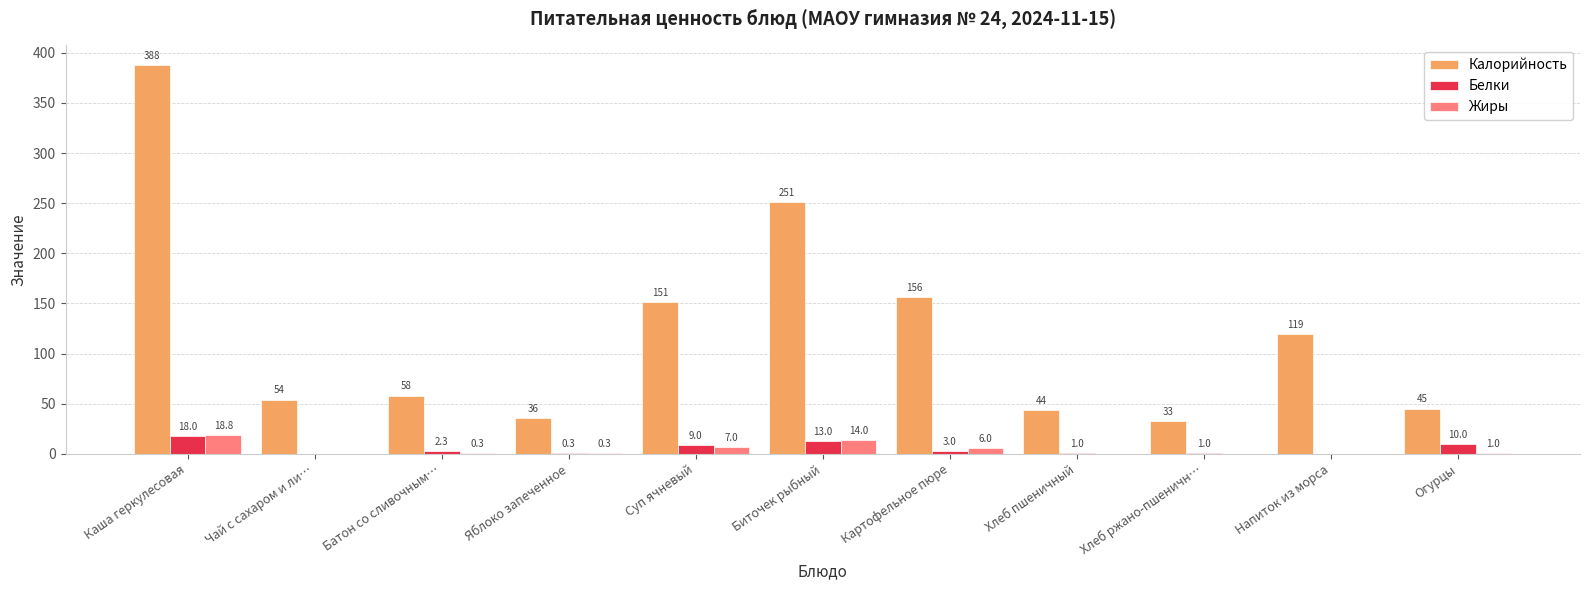

What is the highest value of the Белки series?

18.0